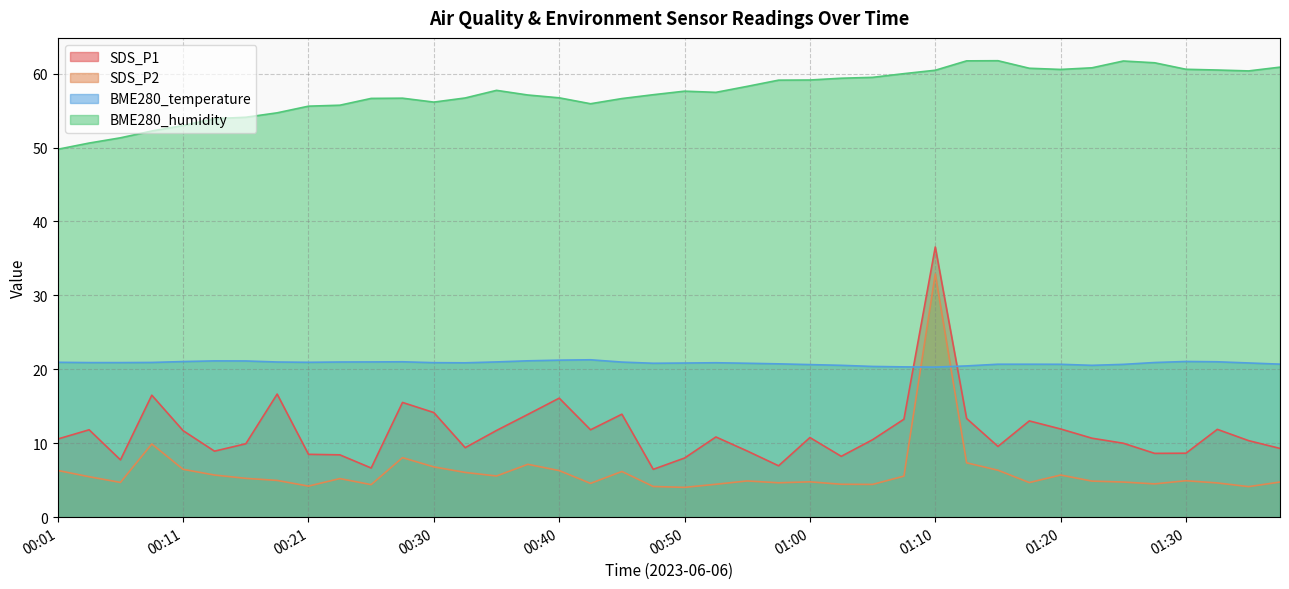

What is the value of the SDS_P1 point at the 12th from the left?

15.5